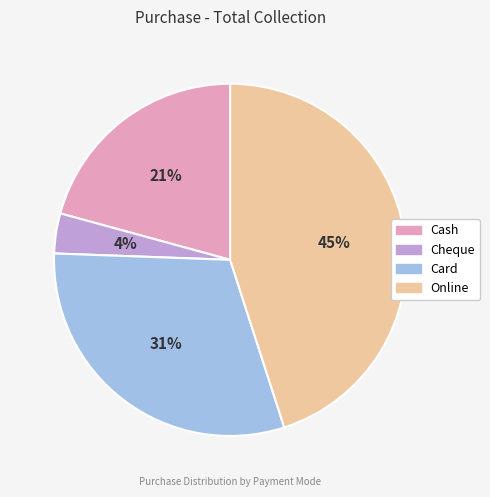

Does Cash account for over 50% of the chart?

No